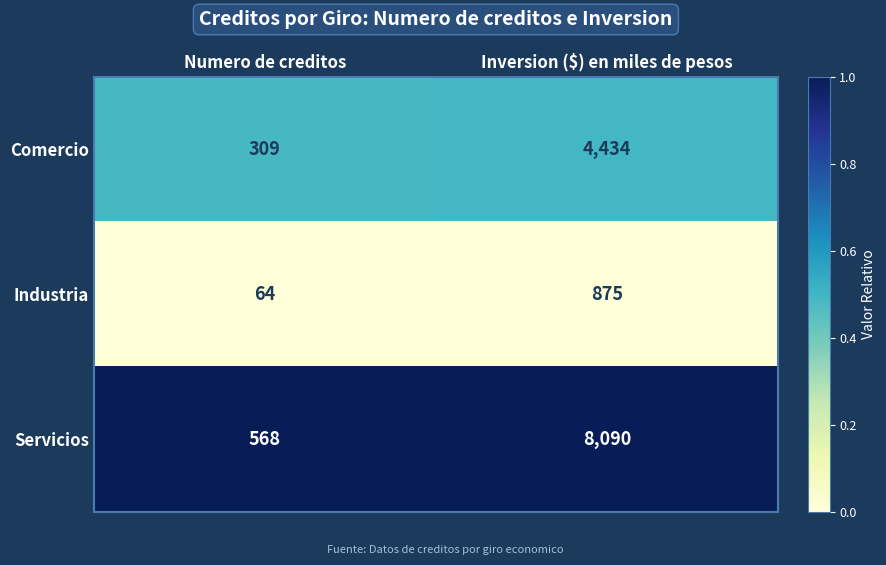

Which series has the largest range (max minus min)?

Servicios